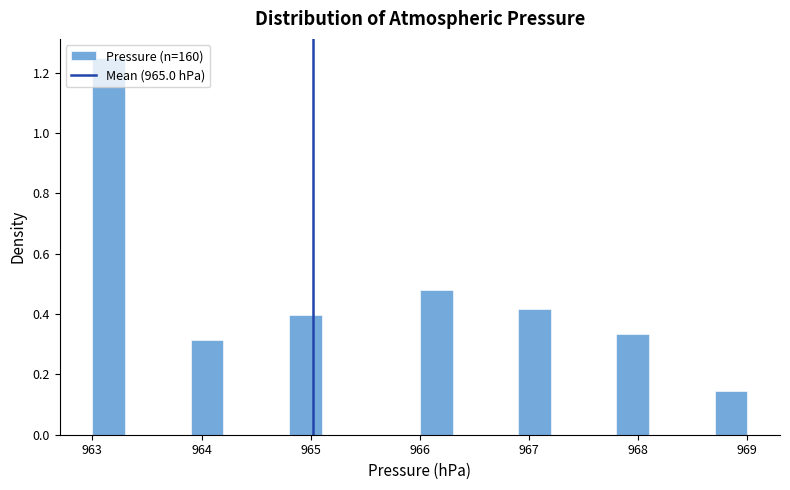

Read against the x-axis, roughly where is the centre of the tallest bar?

963.2